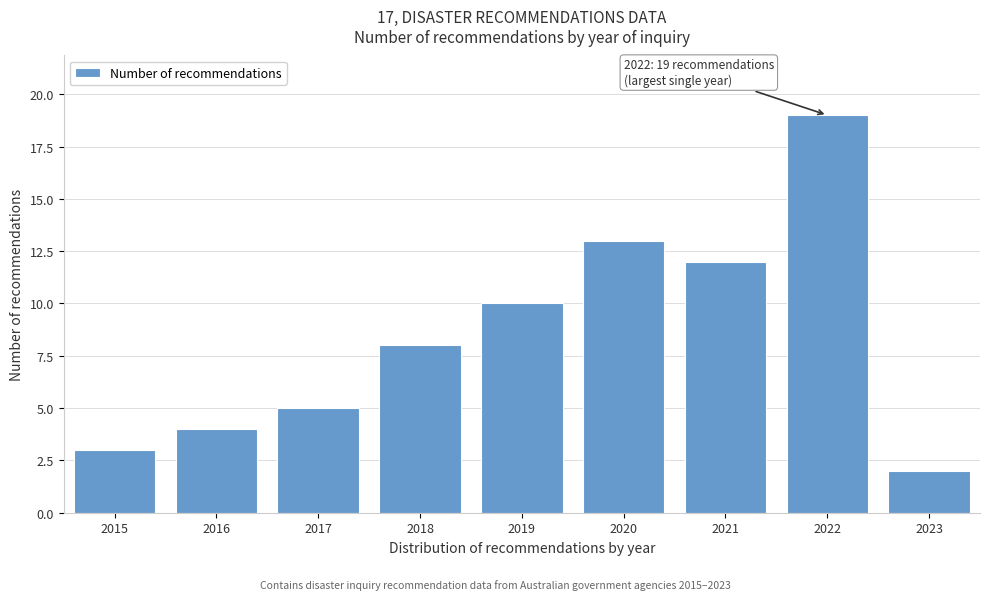

Reading left to right, extract all data points from this chart.

2015=3	2016=4	2017=5	2018=8	2019=10	2020=13	2021=12	2022=19	2023=2